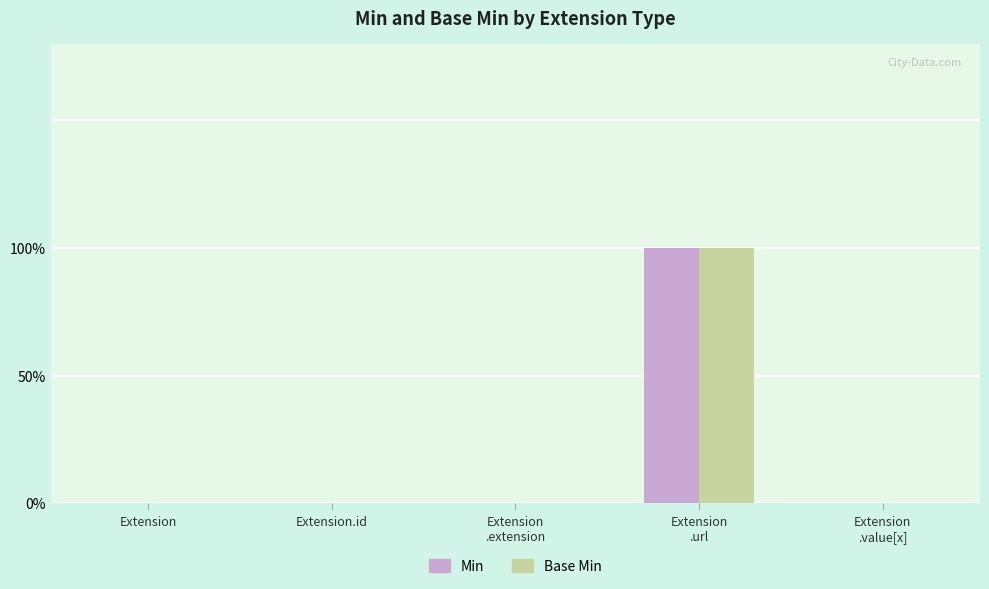

Are the bars horizontal?

No